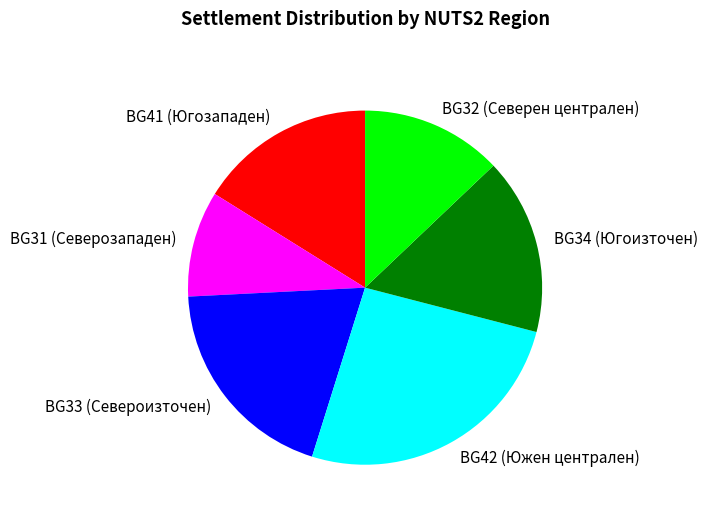

Which slice is the smallest?

BG31 (Северозападен)